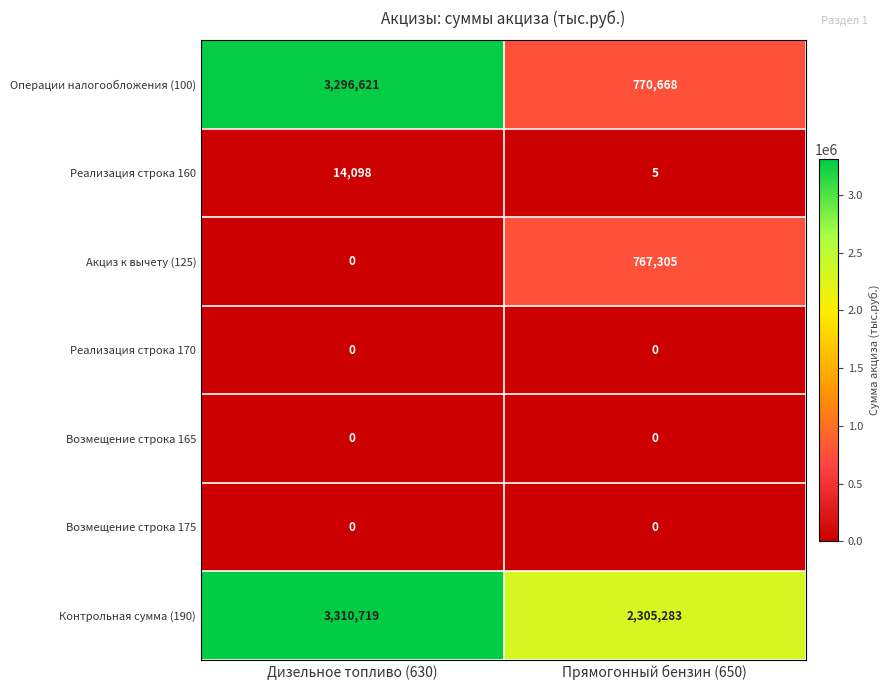

At how many categories does at least one series exceed 1329749?

2